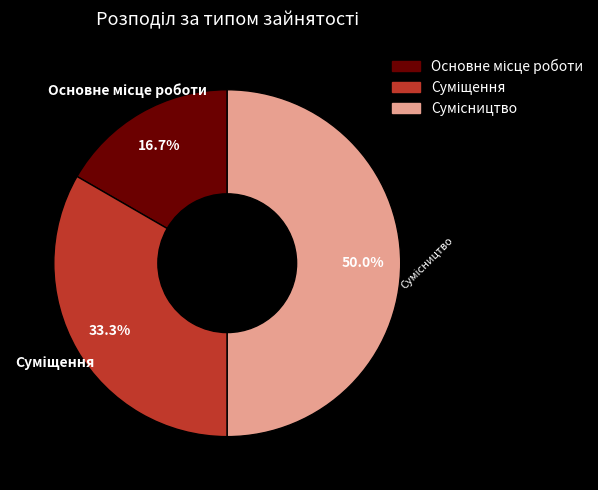

How many segments does this pie chart have?

3